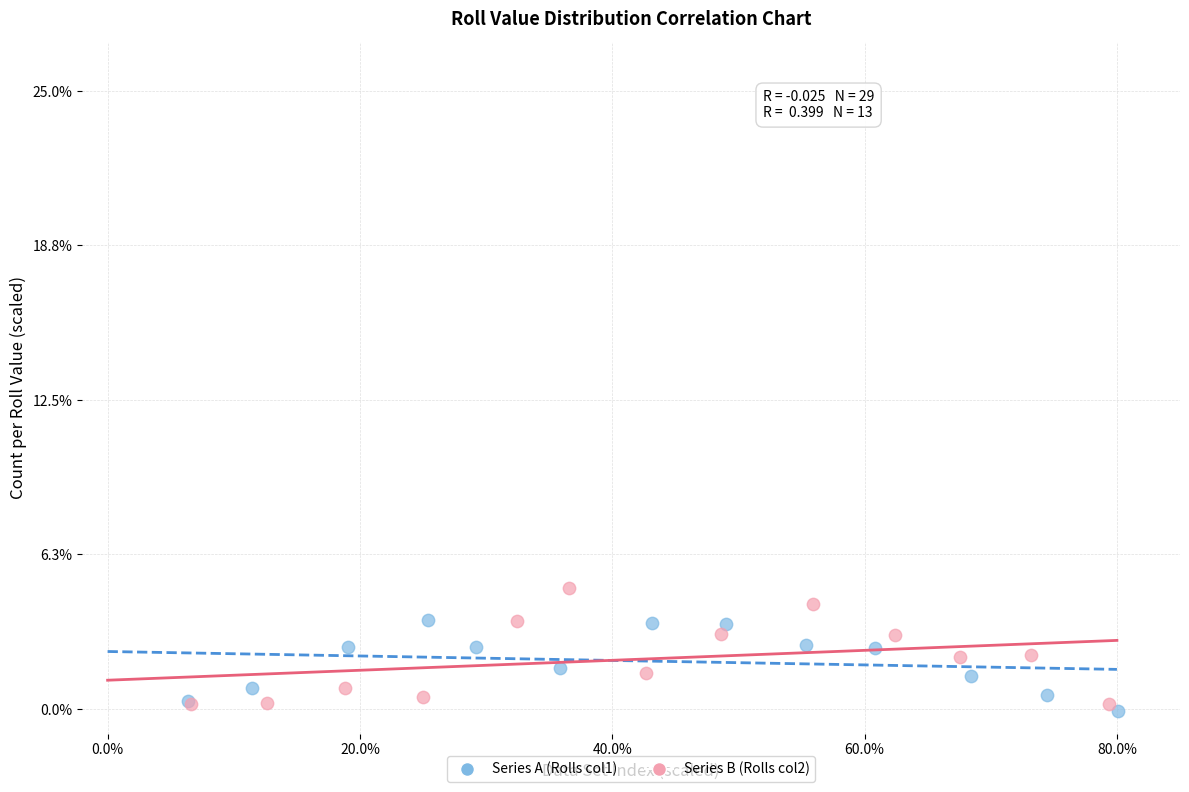

Which series reaches the maximum Y coordinate?

Series B (Rolls col2)